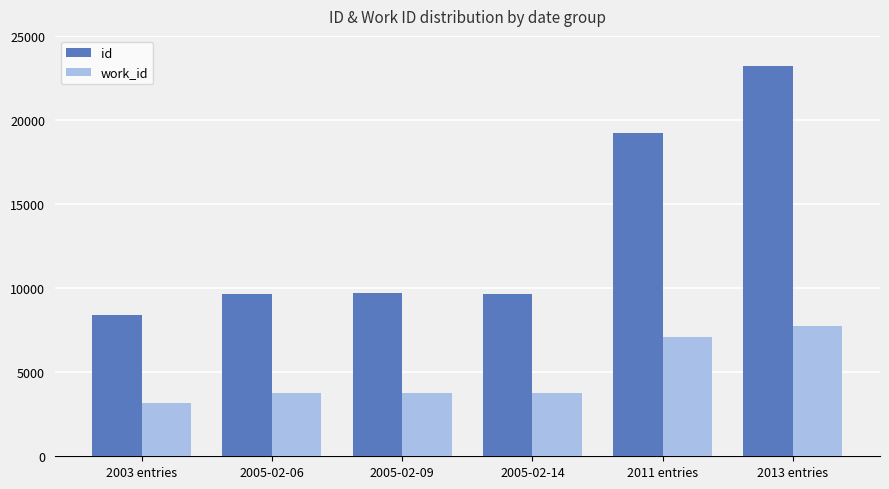

At which label does work_id reach its minimum?

2003 entries